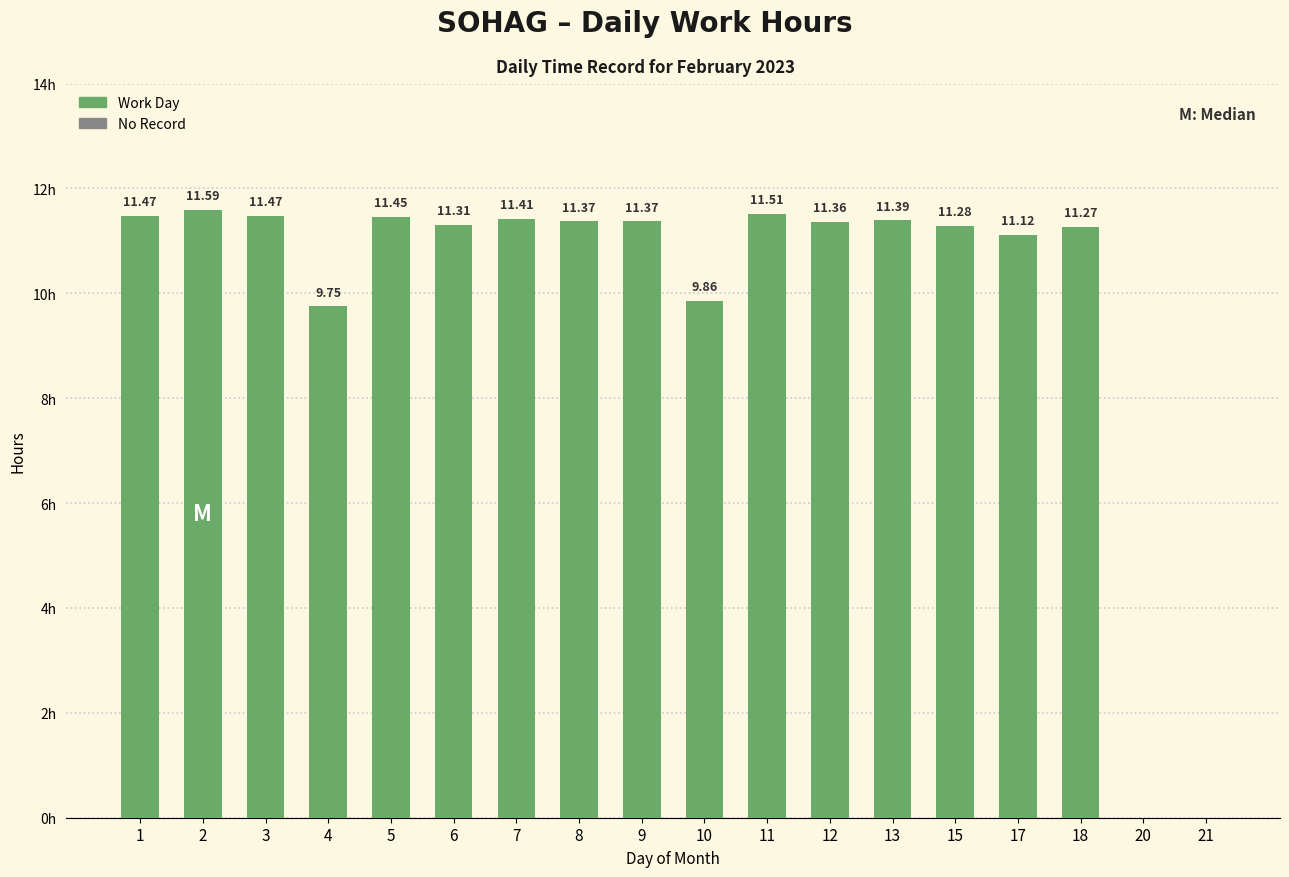

What is the change in value from 17 to 20?

-11.1